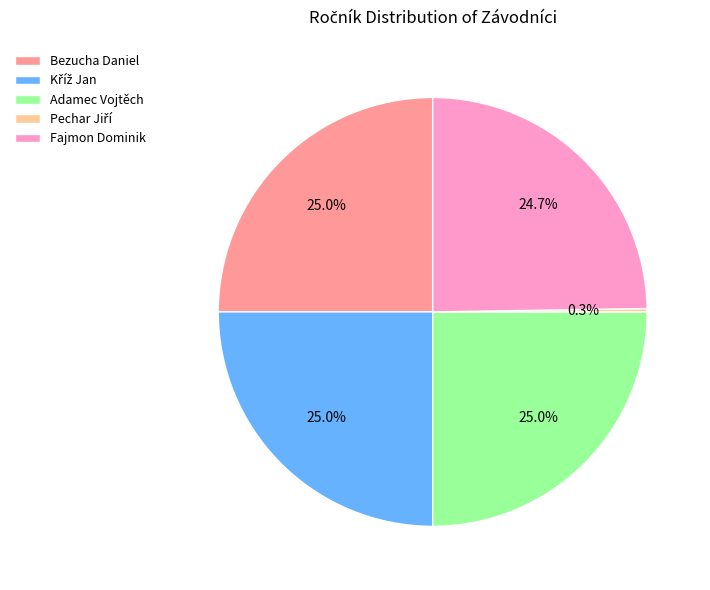

What portion of the pie excludes Adamec Vojtěch?

75.0%